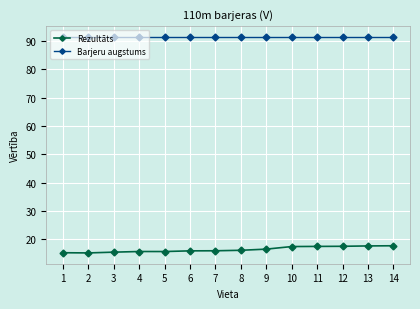

True or false: Rezultāts and Barjeru augstums cross at least once.

False